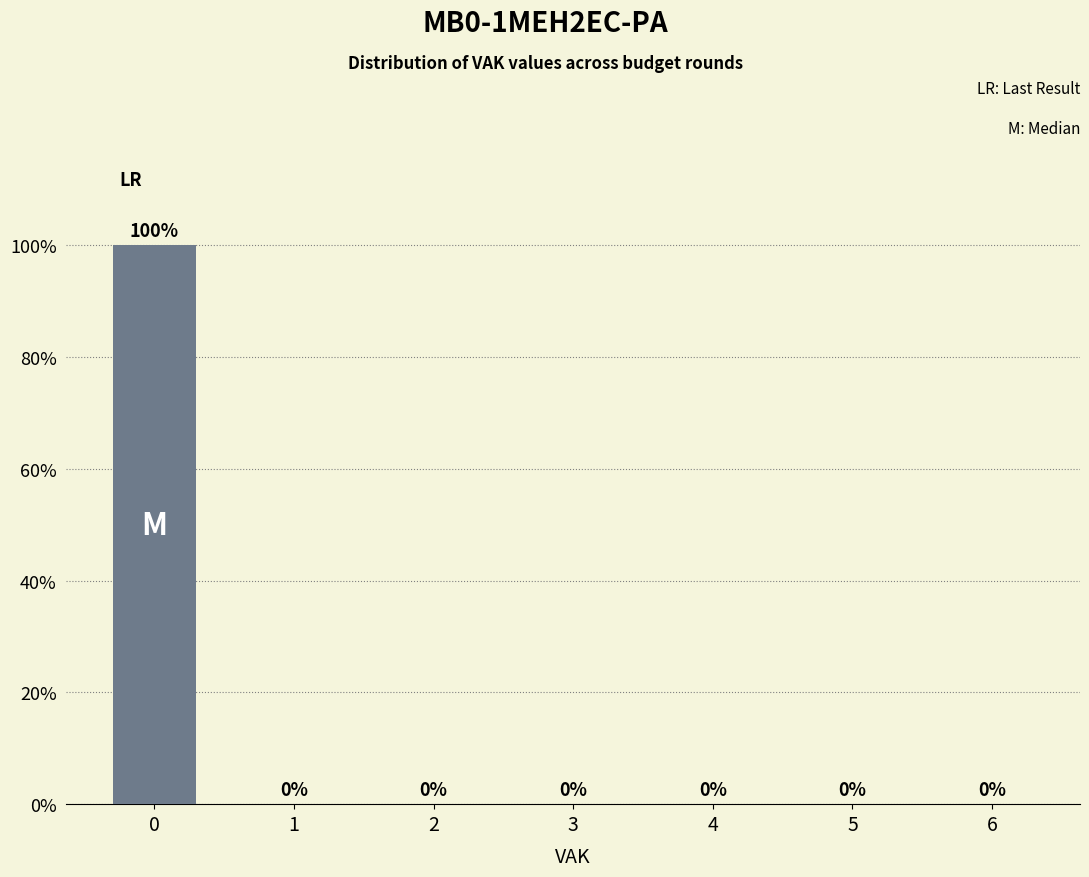

Reading right to left, transcribe all the data shown in this chart.

6=0	5=0	4=0	3=0	2=0	1=0	0=100